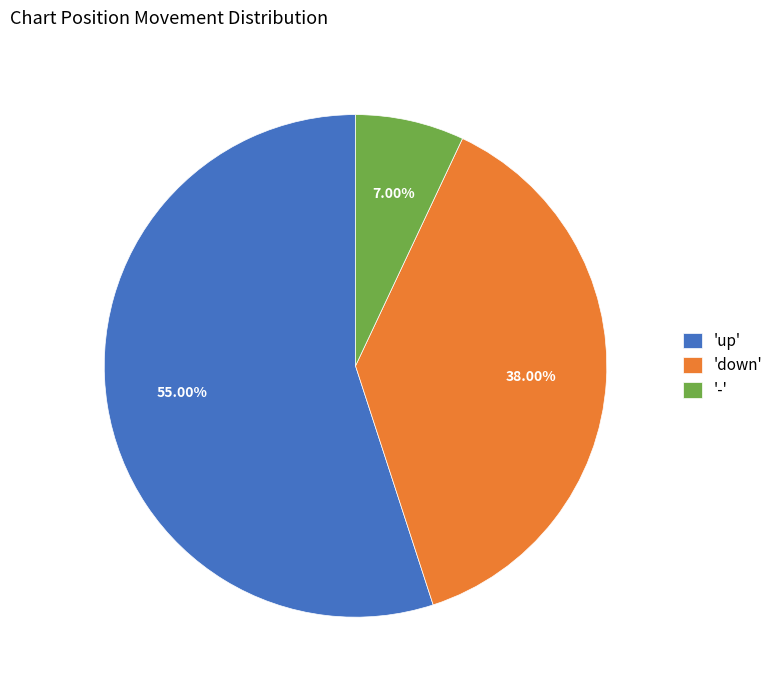

Which slice is the largest?

'up'